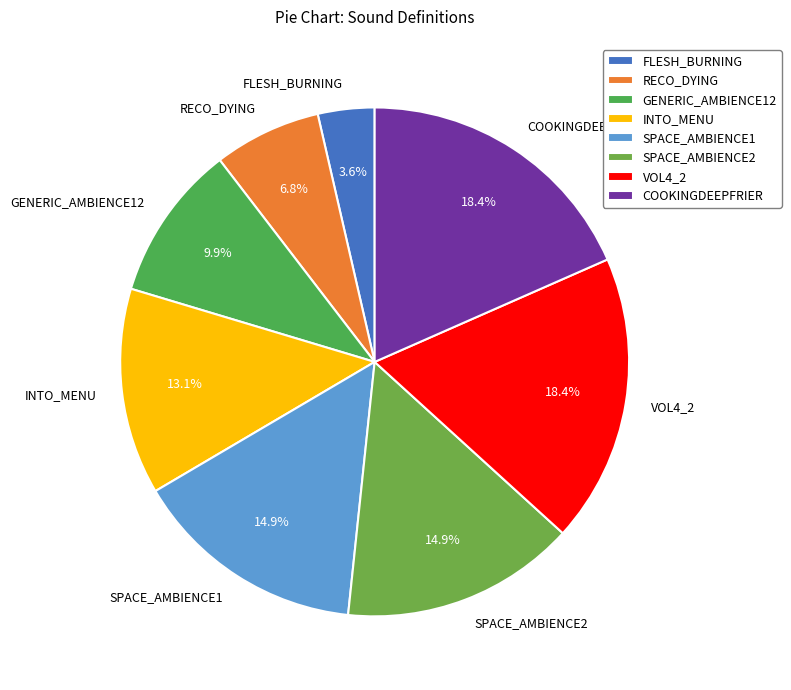

Approximately how many times larger is the value at SPACE_AMBIENCE1 compared to FLESH_BURNING?

4.1